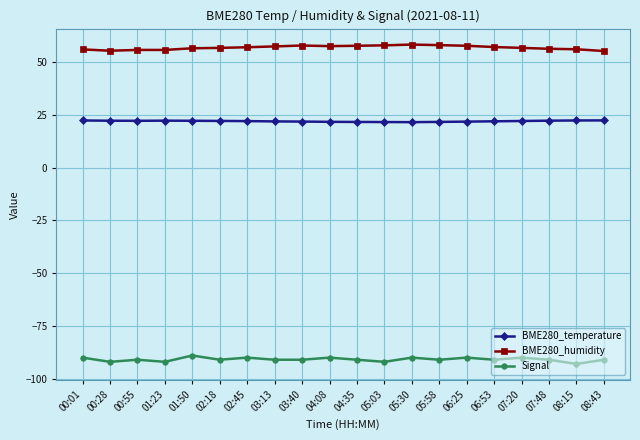

What position from the right is 08:15?

2